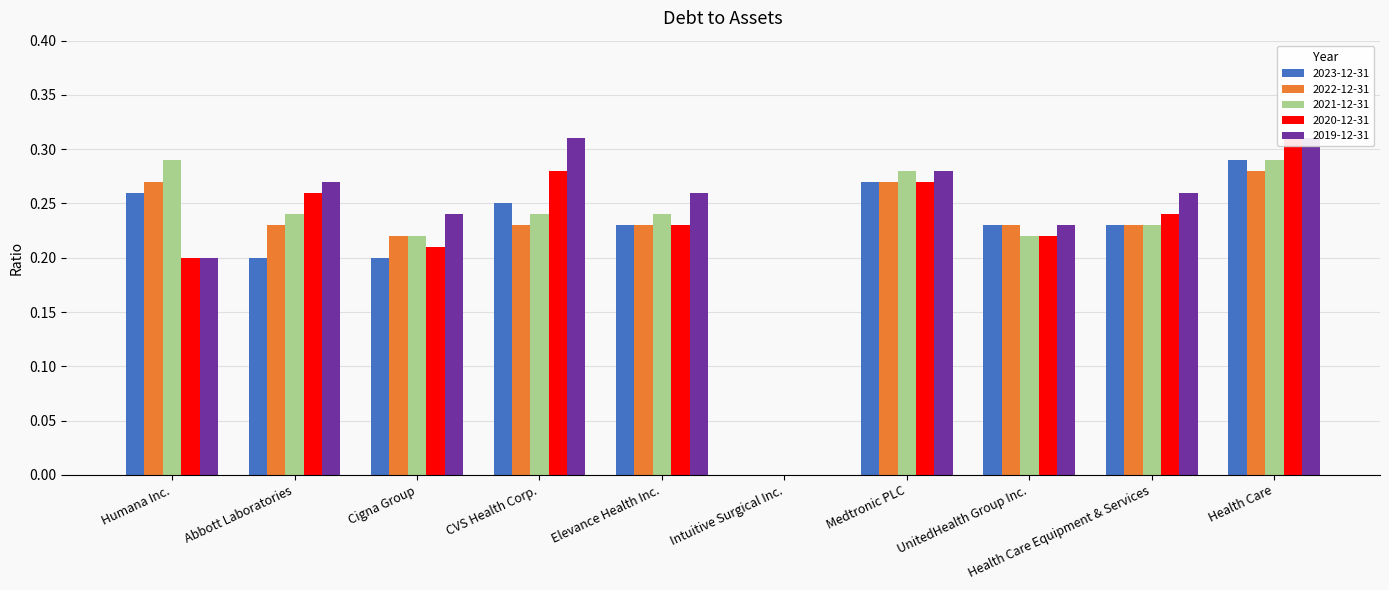

Reading right to left, extract all data points from this chart.

2023-12-31: Health Care=0.3	Health Care Equipment & Services=0.2	UnitedHealth Group Inc.=0.2	Medtronic PLC=0.3	Intuitive Surgical Inc.=0.0	Elevance Health Inc.=0.2	CVS Health Corp.=0.2	Cigna Group=0.2	Abbott Laboratories=0.2	Humana Inc.=0.3
2022-12-31: Health Care=0.3	Health Care Equipment & Services=0.2	UnitedHealth Group Inc.=0.2	Medtronic PLC=0.3	Intuitive Surgical Inc.=0.0	Elevance Health Inc.=0.2	CVS Health Corp.=0.2	Cigna Group=0.2	Abbott Laboratories=0.2	Humana Inc.=0.3
2021-12-31: Health Care=0.3	Health Care Equipment & Services=0.2	UnitedHealth Group Inc.=0.2	Medtronic PLC=0.3	Intuitive Surgical Inc.=0.0	Elevance Health Inc.=0.2	CVS Health Corp.=0.2	Cigna Group=0.2	Abbott Laboratories=0.2	Humana Inc.=0.3
2020-12-31: Health Care=0.3	Health Care Equipment & Services=0.2	UnitedHealth Group Inc.=0.2	Medtronic PLC=0.3	Intuitive Surgical Inc.=0.0	Elevance Health Inc.=0.2	CVS Health Corp.=0.3	Cigna Group=0.2	Abbott Laboratories=0.3	Humana Inc.=0.2
2019-12-31: Health Care=0.3	Health Care Equipment & Services=0.3	UnitedHealth Group Inc.=0.2	Medtronic PLC=0.3	Intuitive Surgical Inc.=0.0	Elevance Health Inc.=0.3	CVS Health Corp.=0.3	Cigna Group=0.2	Abbott Laboratories=0.3	Humana Inc.=0.2